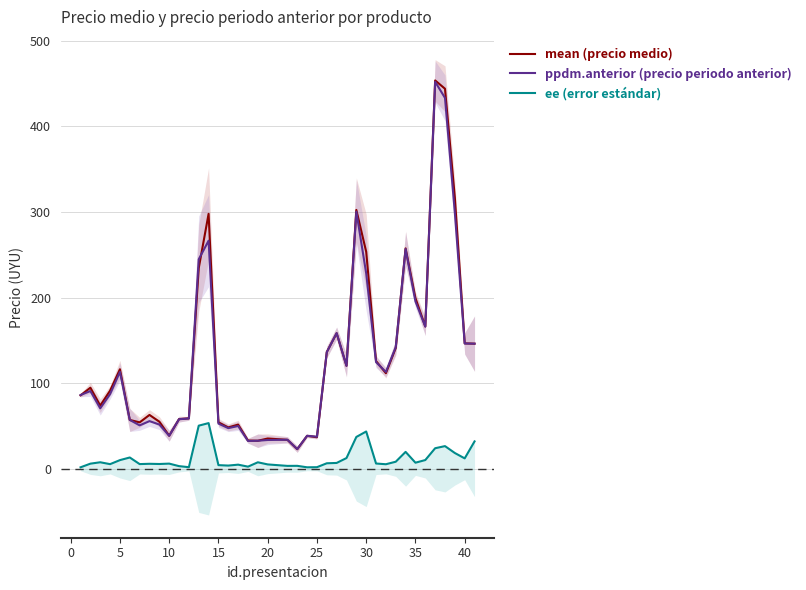

Which series has the largest range (max minus min)?

mean (precio medio)